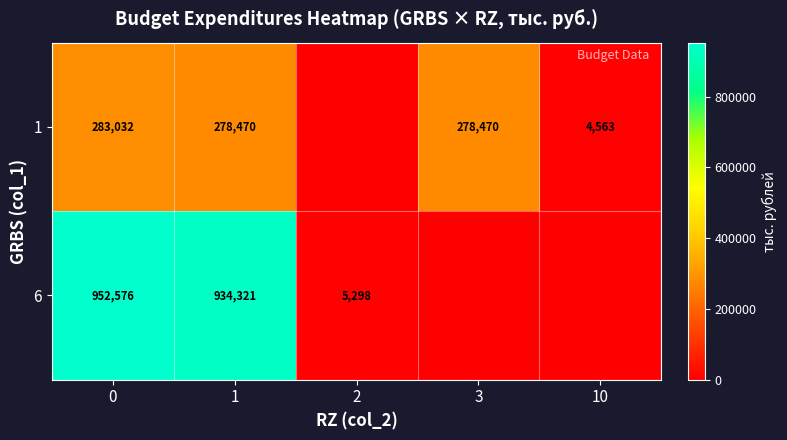

The 1 series shows 278470 at 3. True or false?

True